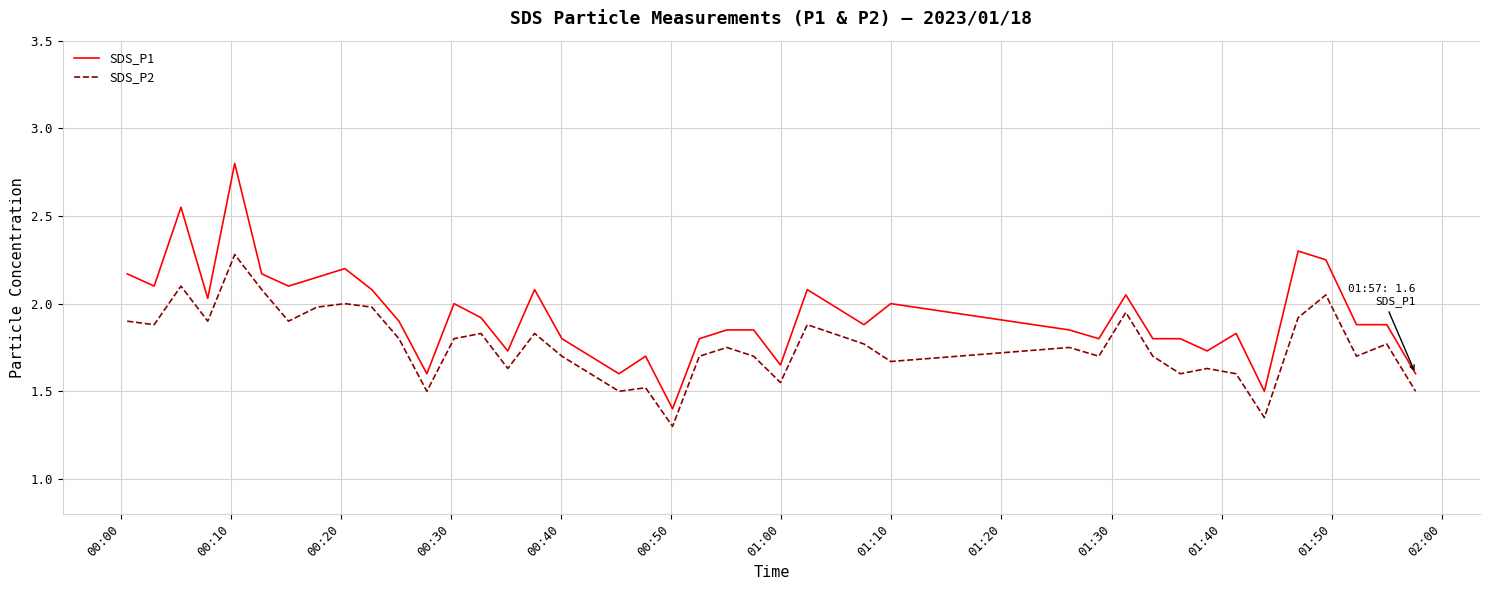

What is the maximum value shown in the chart?

2.8